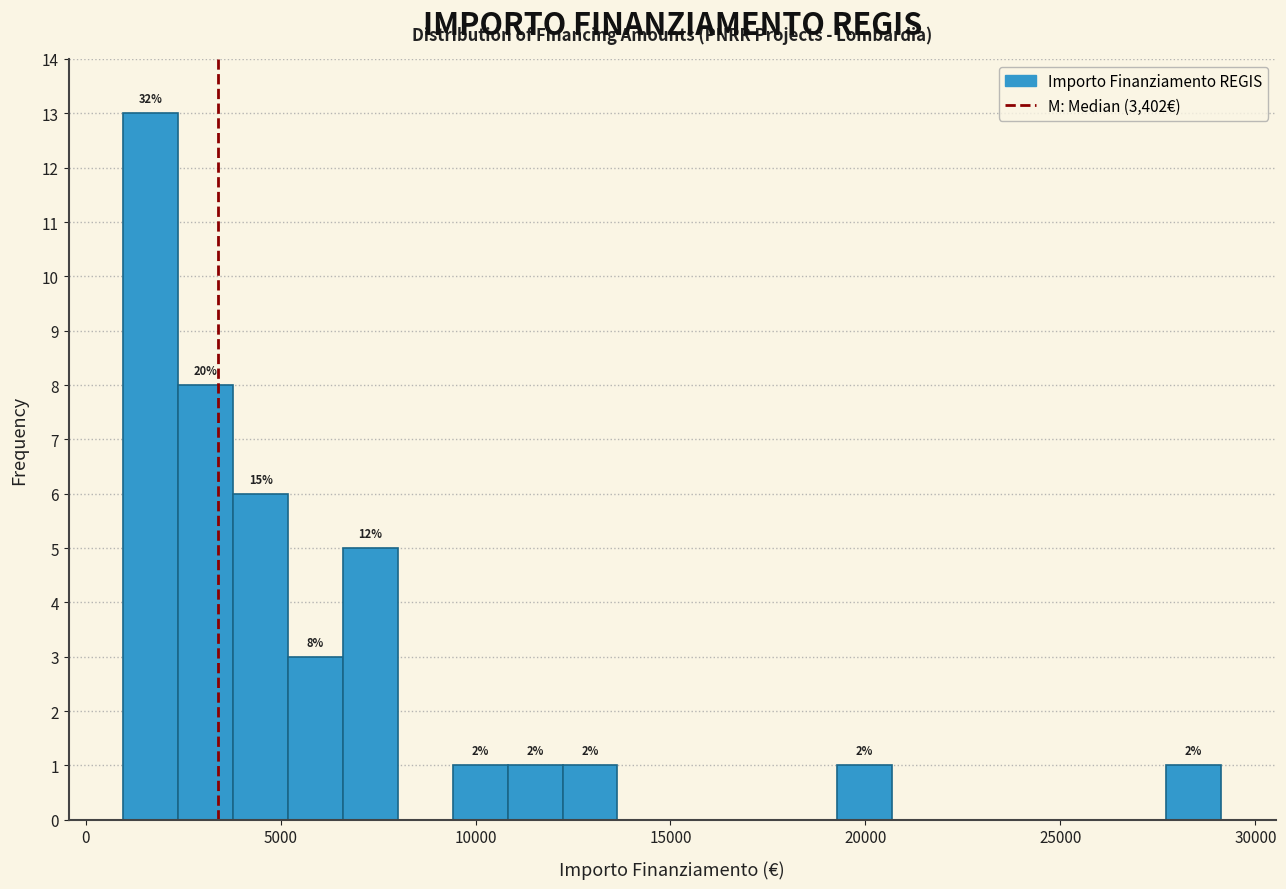

Read against the x-axis, roughly where is the centre of the tallest bar?

1500